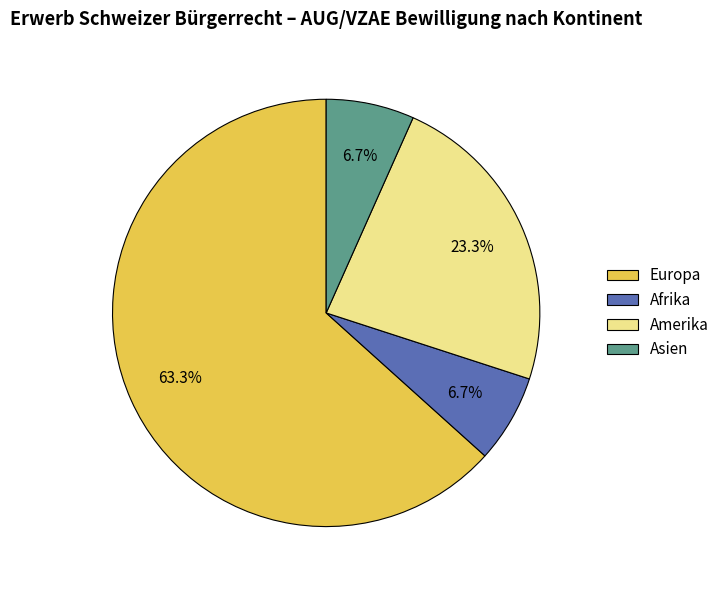

Which slice represents more than half of the pie?

Europa